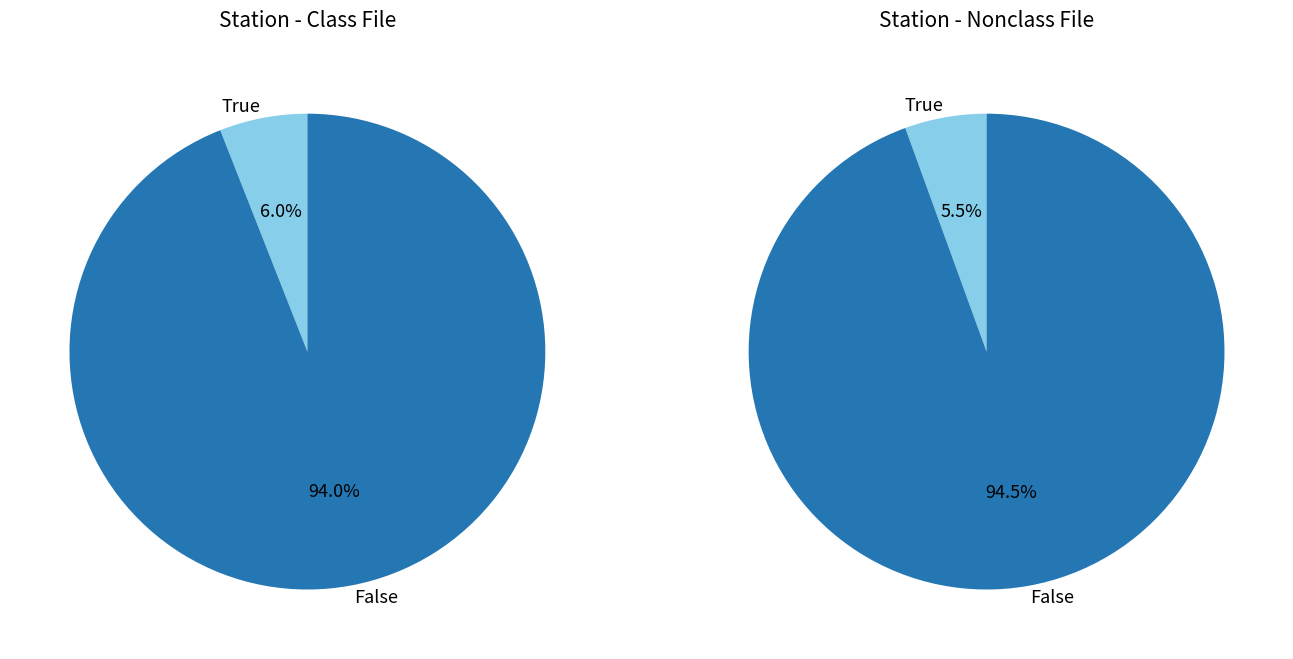

Combined, do 228 and 206 account for over 50%?

No